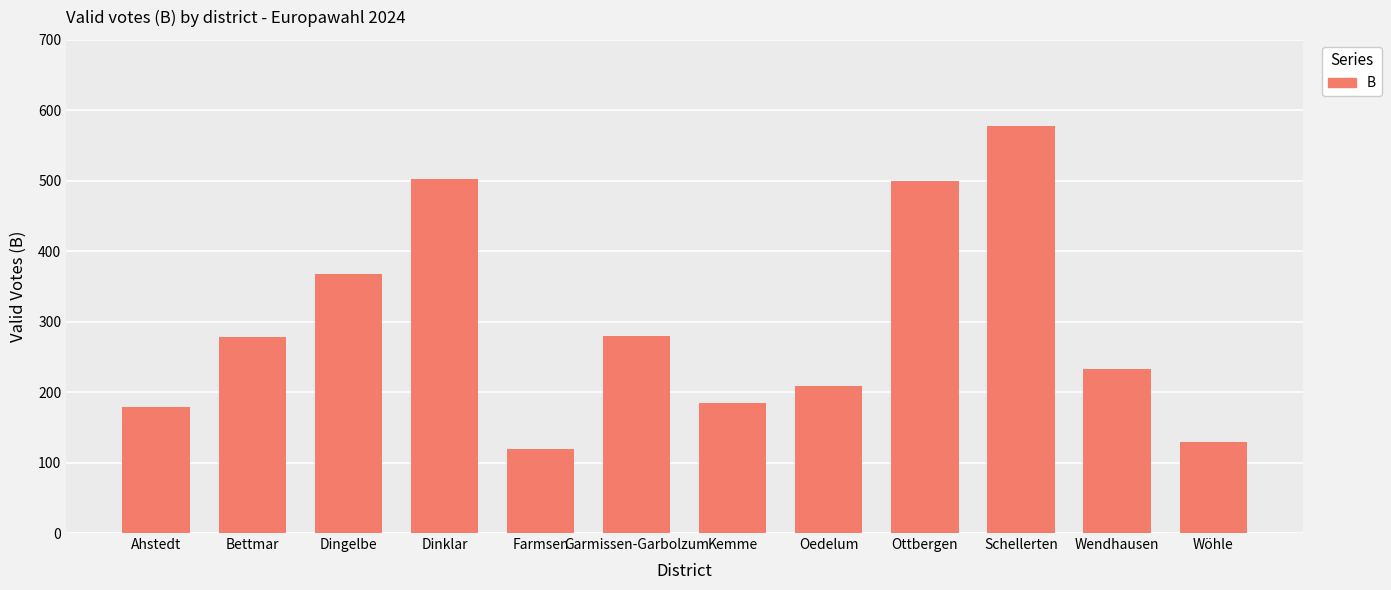

What is the label of the 1st bar from the right?

Wöhle